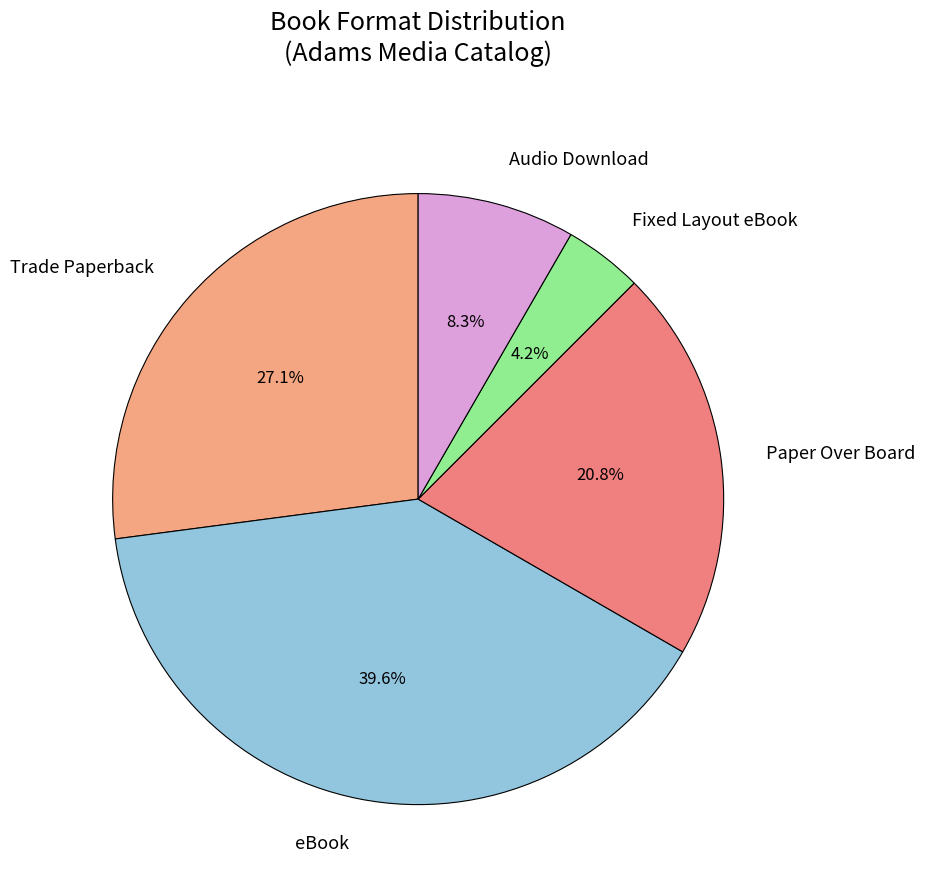

How many slices are in this pie chart?

5